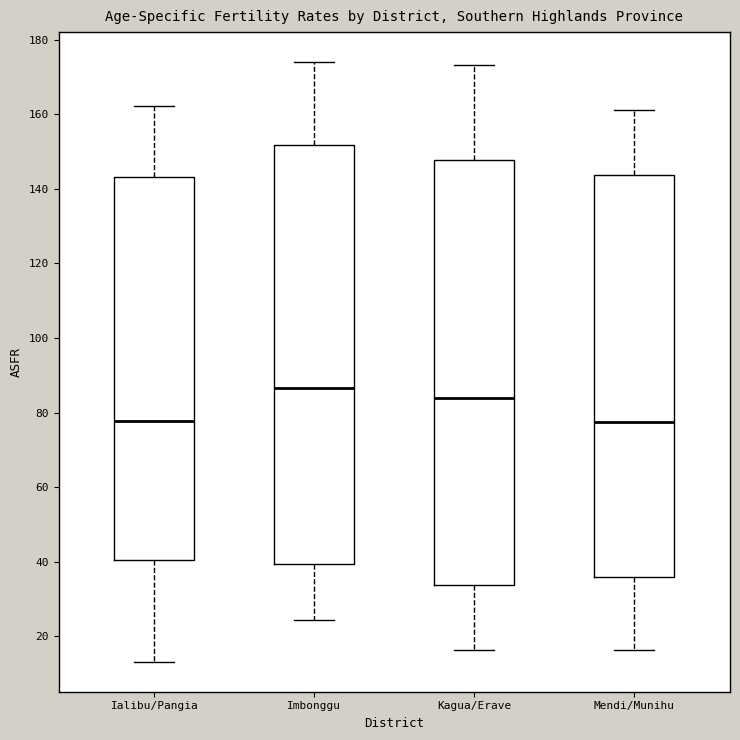

Where does the median line of the box for Mendi/Munihu sit on the y-axis? The values are not printed on the chart, so give them approximately, as read against the axis.

78